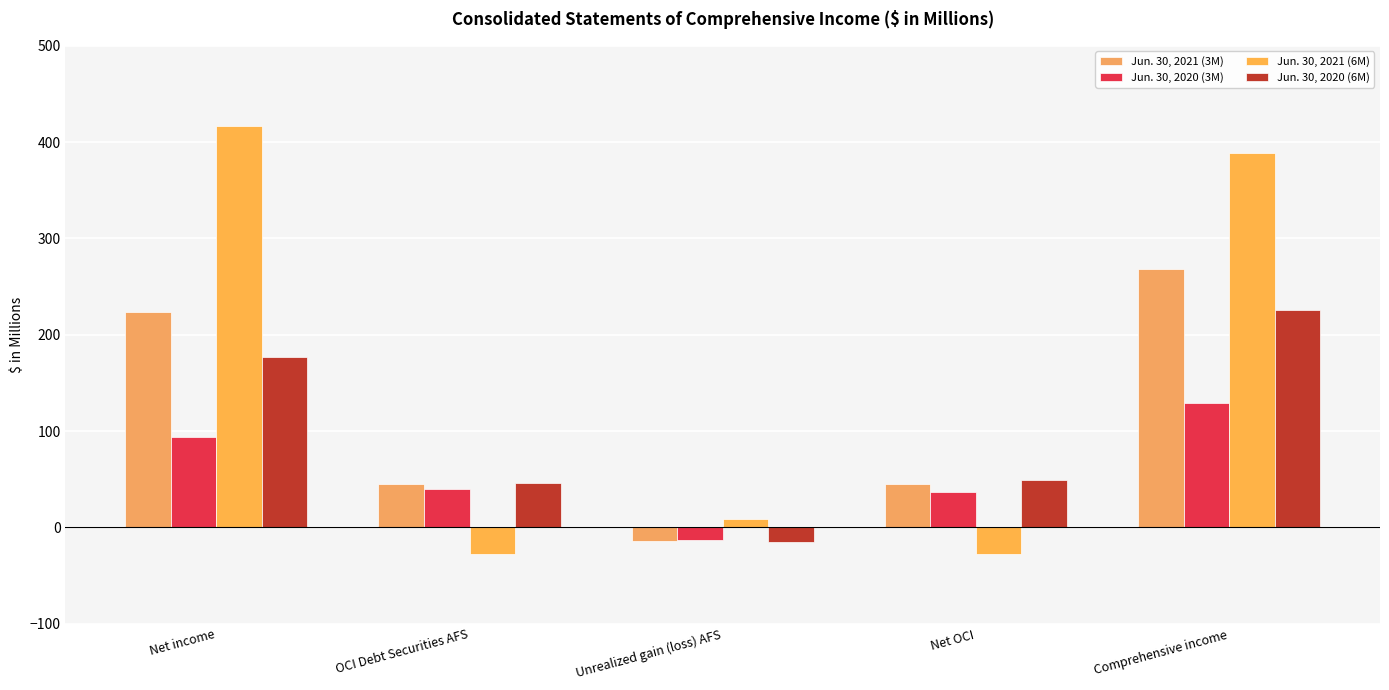

What are all the series names shown in the legend?

Jun. 30, 2021 (3M), Jun. 30, 2020 (3M), Jun. 30, 2021 (6M), Jun. 30, 2020 (6M)